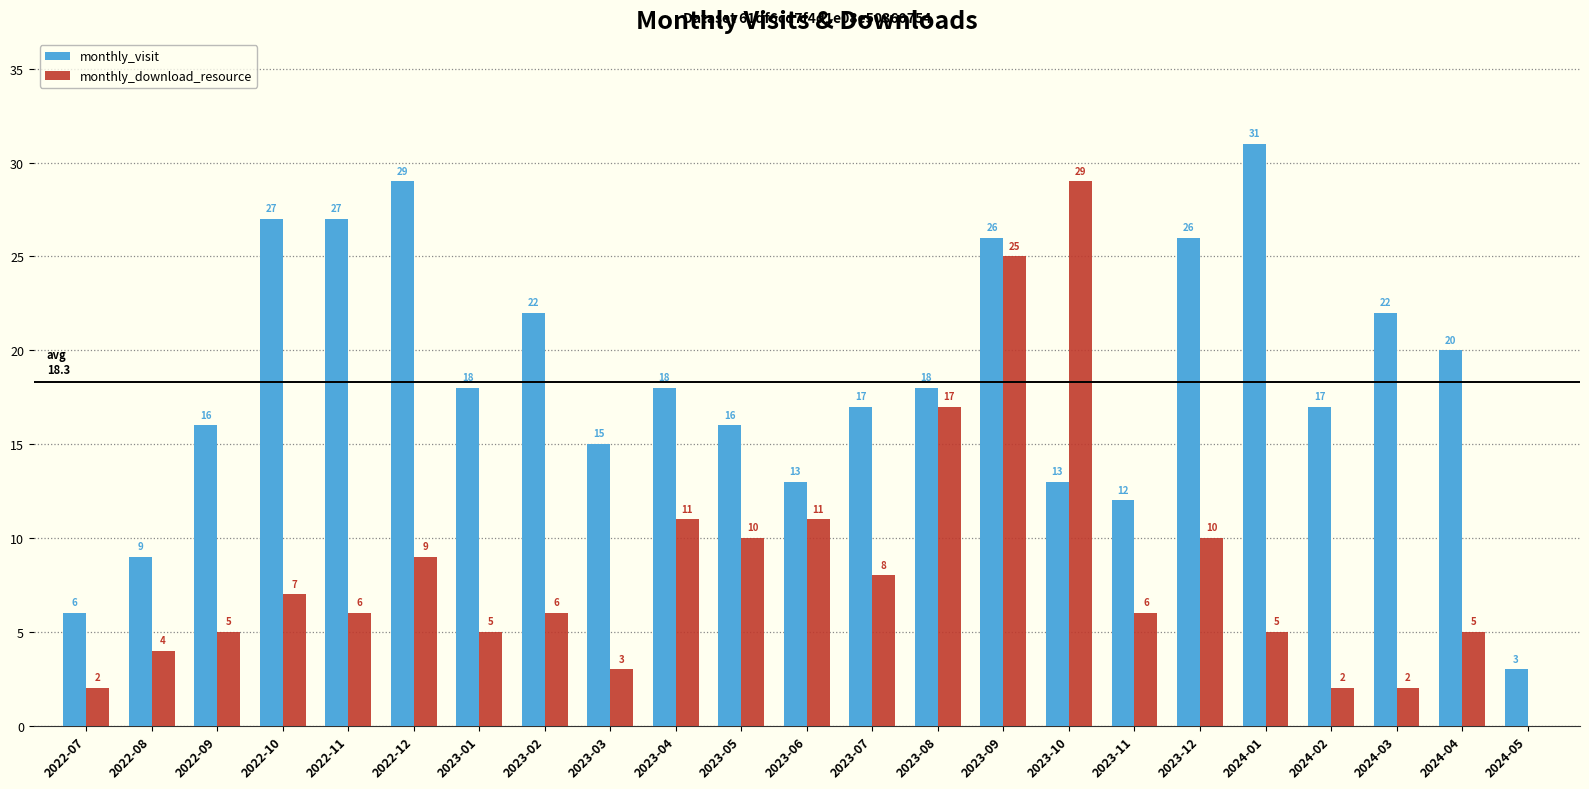

How many positive values does the monthly_download_resource series have?

22